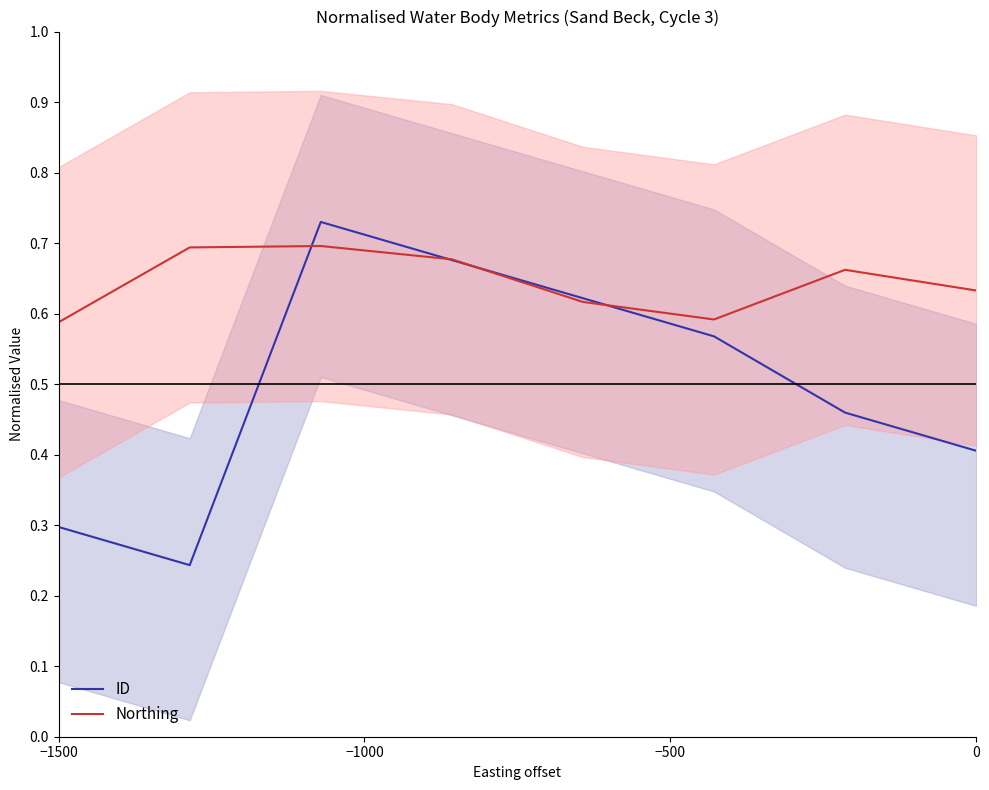

Is it true that ID equals 0.5 at −1500?

False